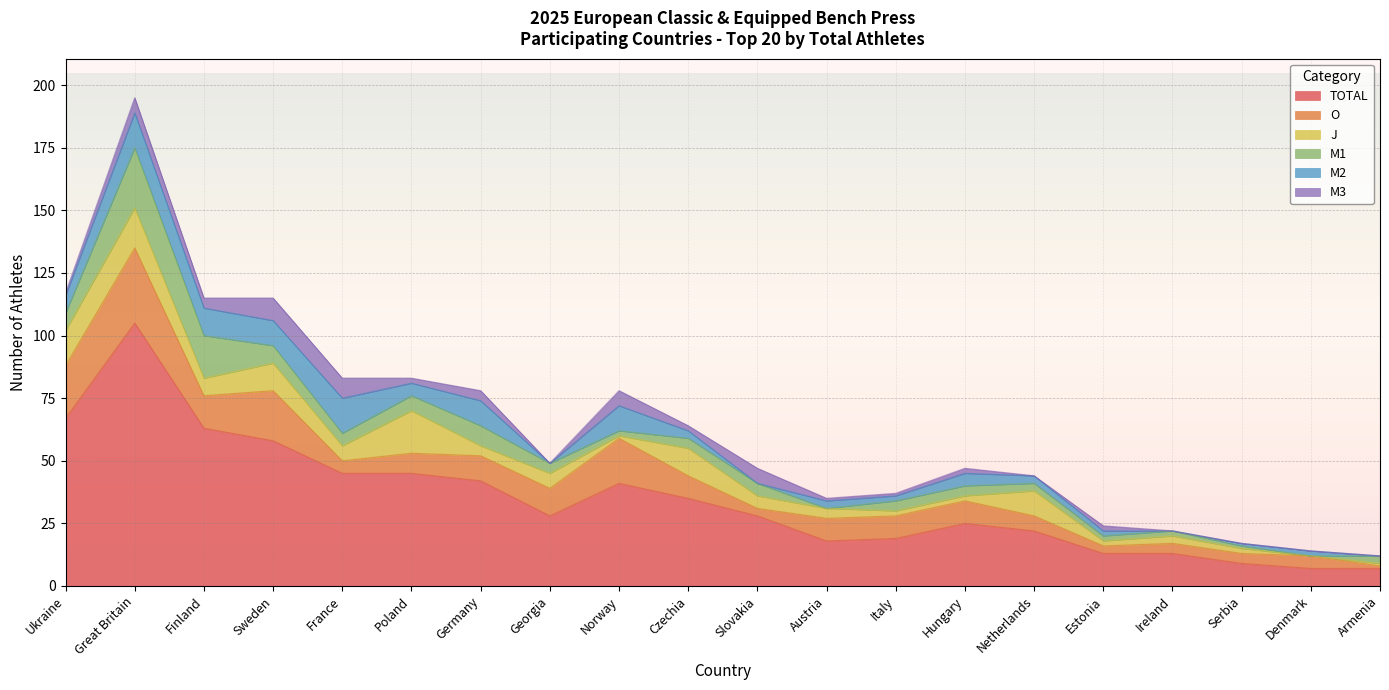

At which category does M1 reach its first local valley?

France